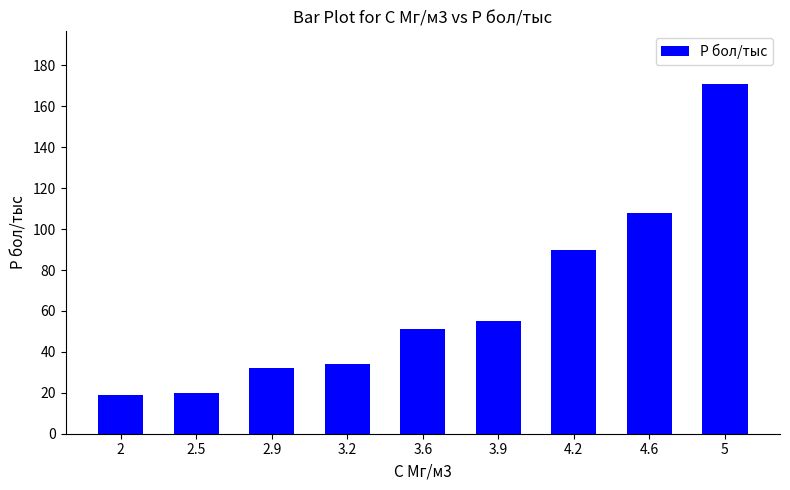

Read the value at 2.5.

20